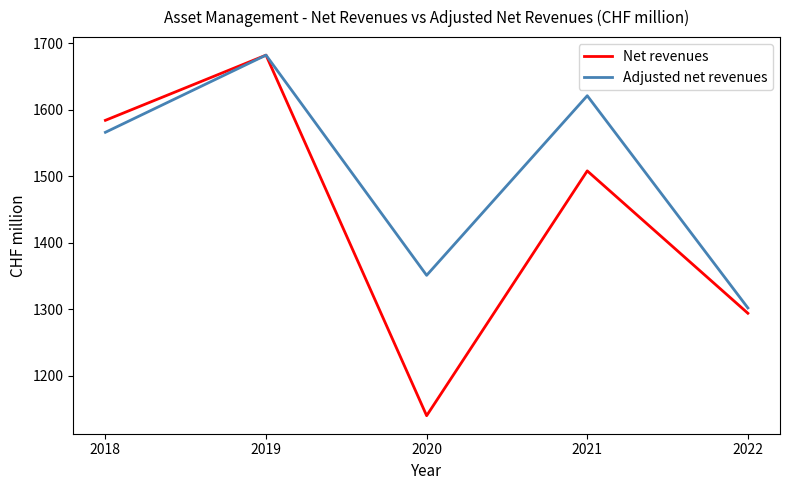

The value of Adjusted net revenues at 2018 is 1566. True or false?

True